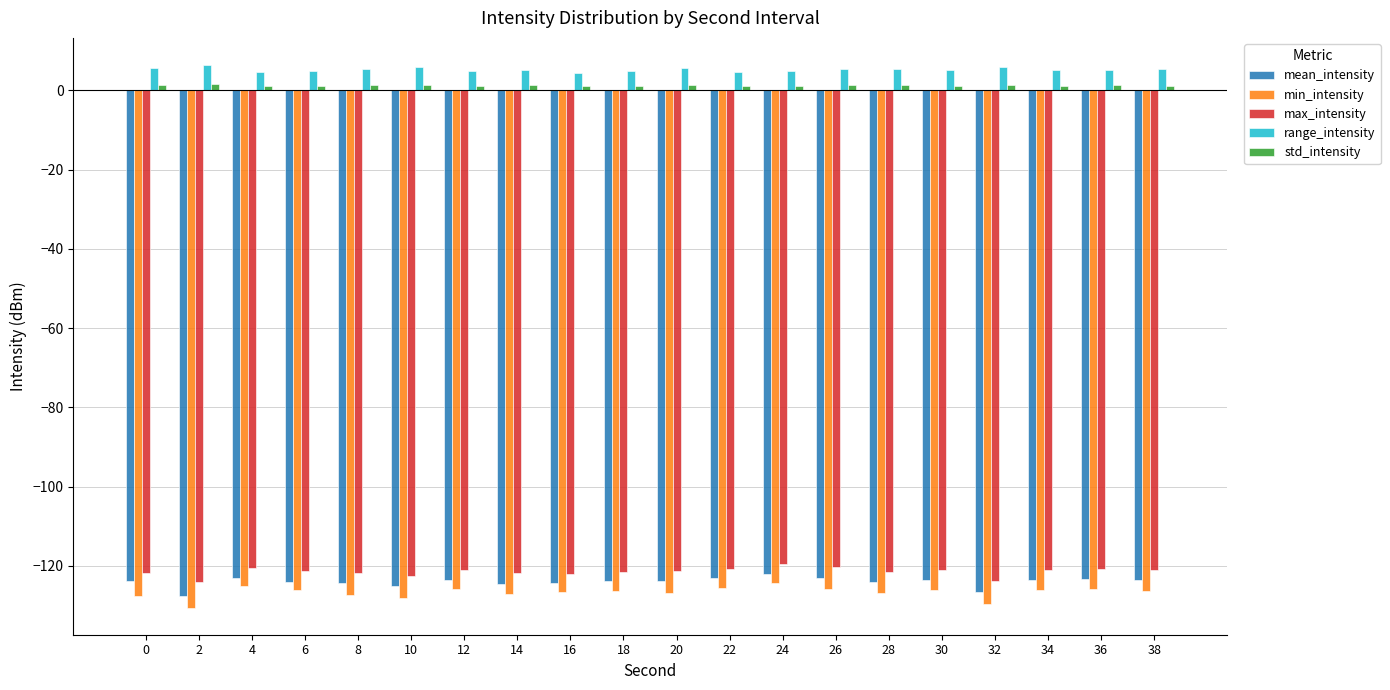

What is the smallest value displayed?

-130.5